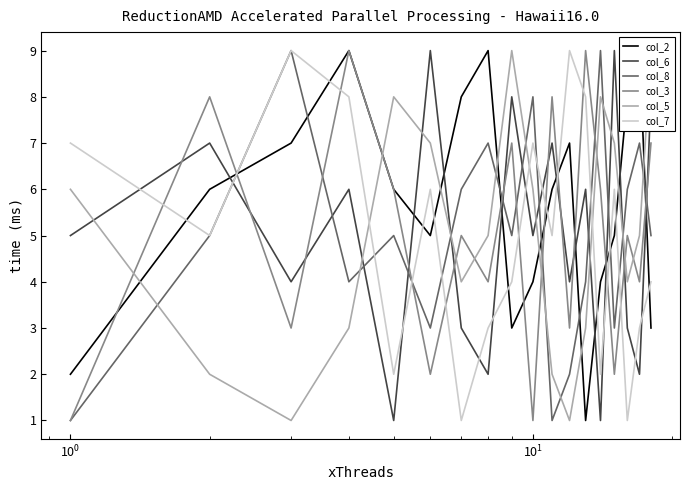

Is this an area chart (filled region under the line)?

No